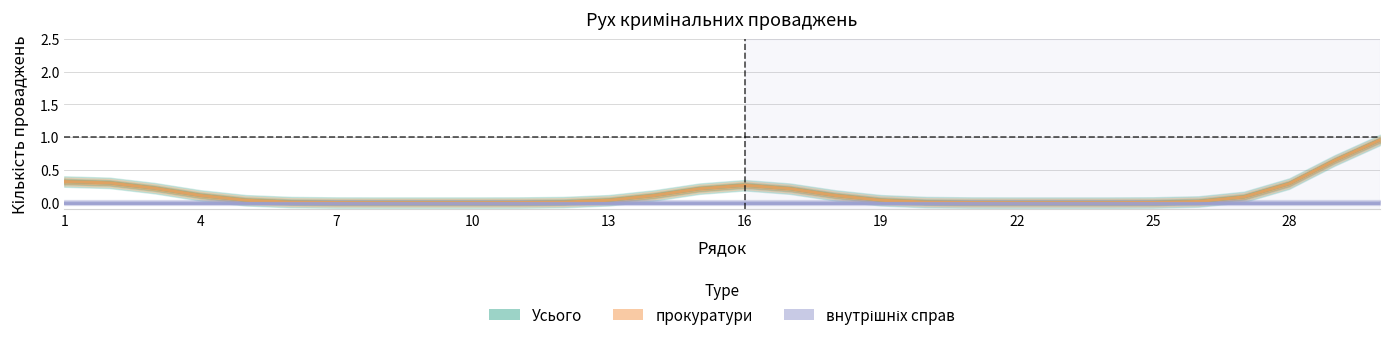

At which category does the chart reach its minimum across all series?

25